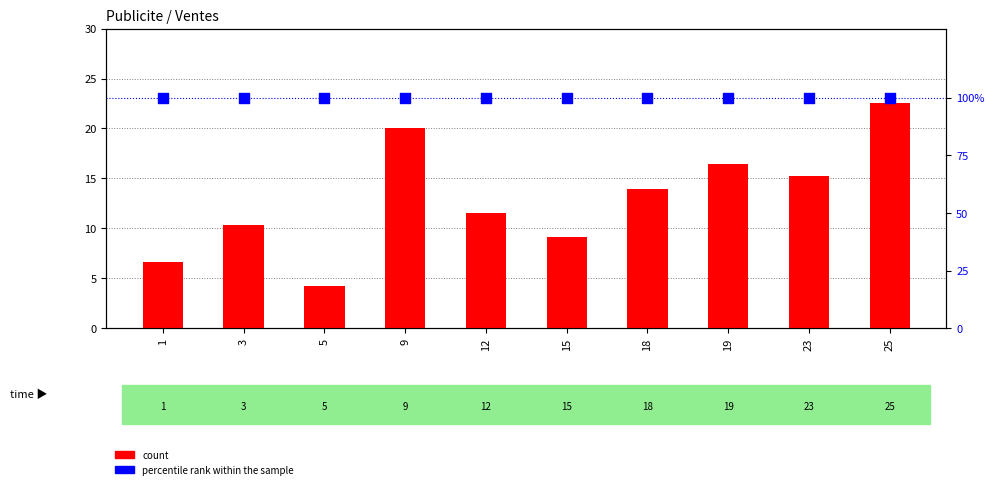

Which series has the largest total across all categories?

percentile rank within the sample